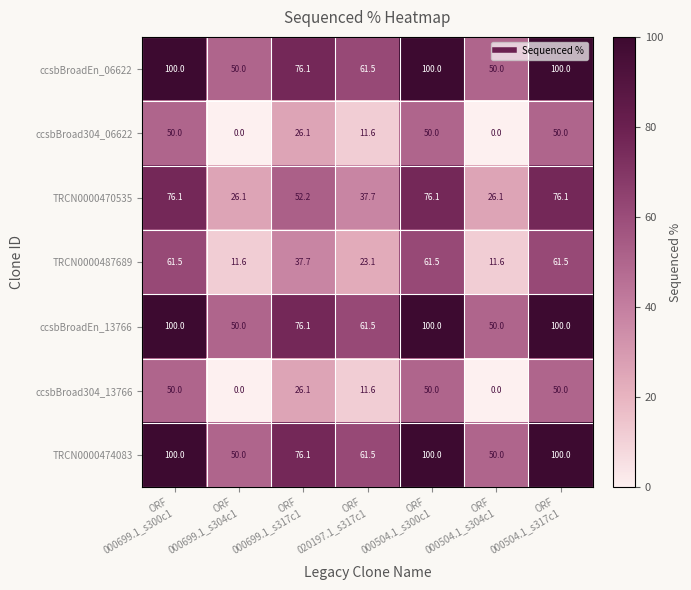

How many values in ccsbBroad304_06622 are above zero?

5